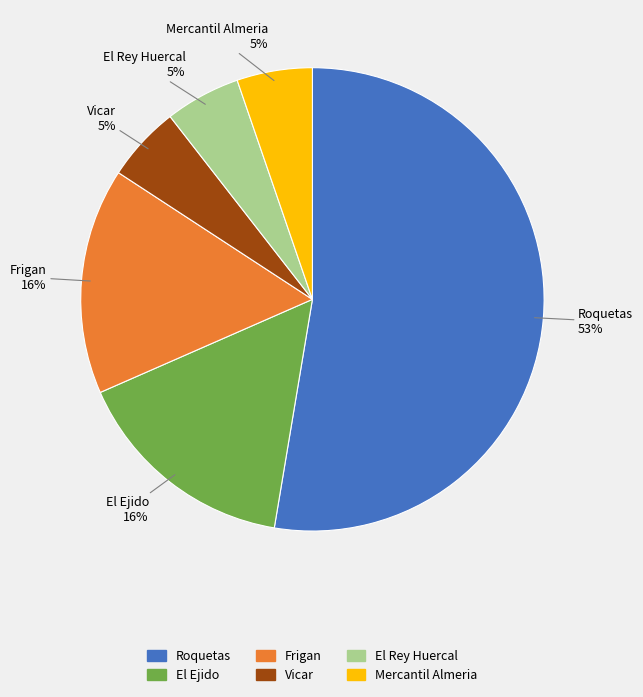

To the nearest percent, what is the average slice percentage?

17%